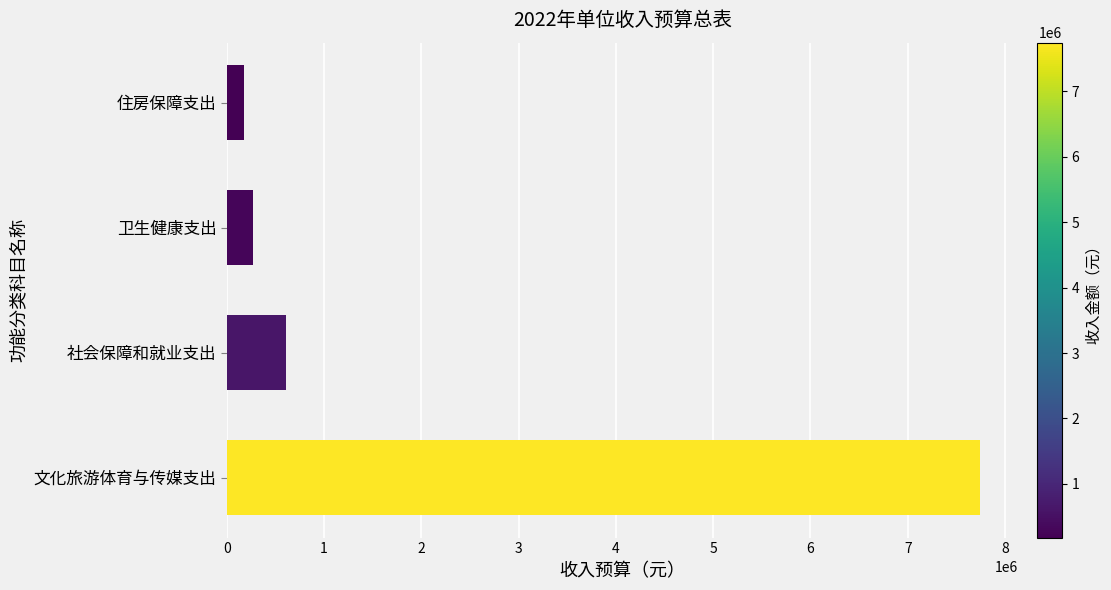

Where is the data nearest to the value 3961663?

社会保障和就业支出